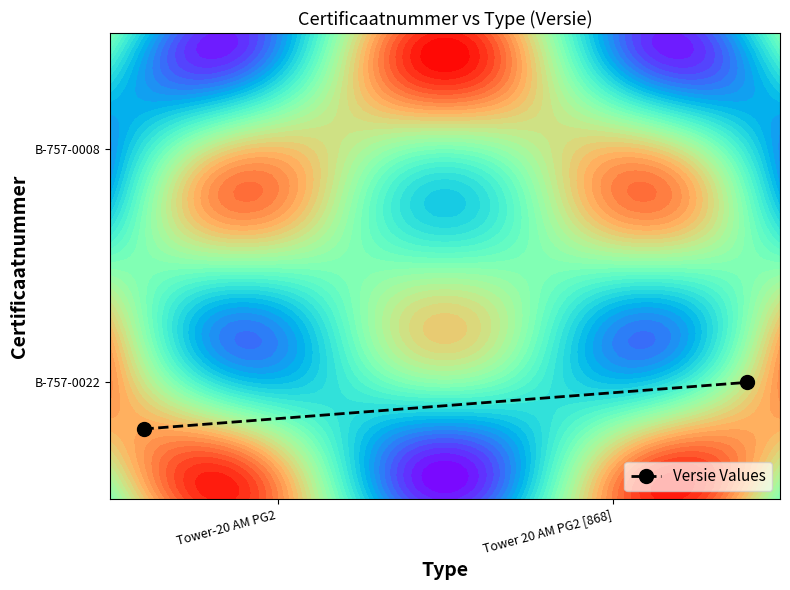

Count the values in the range 0 to 1.

2